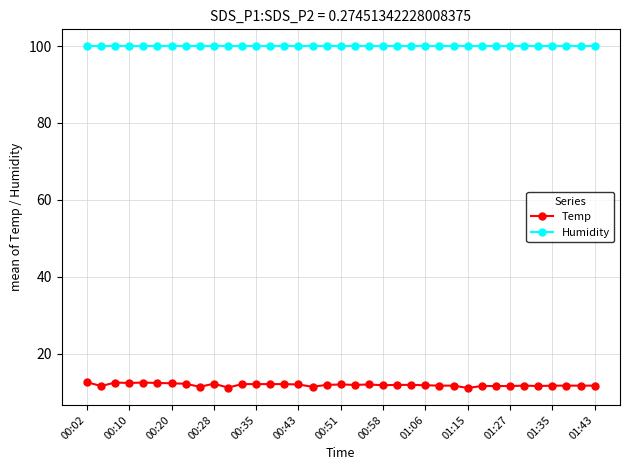

True or false: Temp and Humidity intersect in this chart.

False